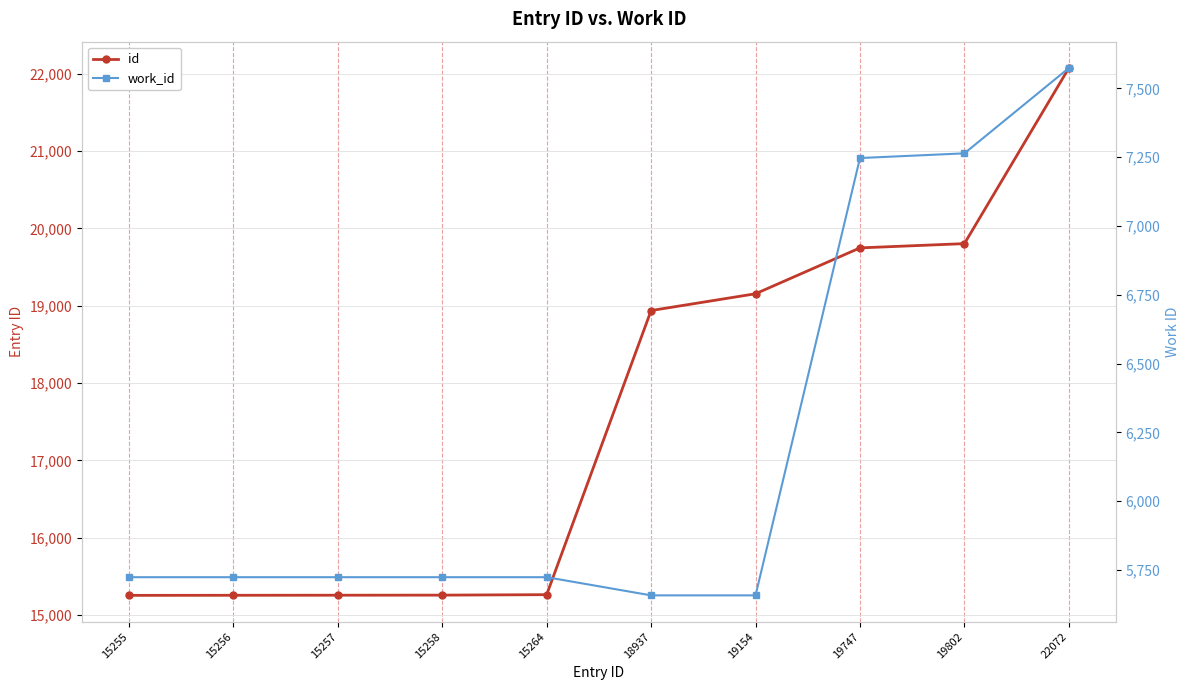

The work_id series shows 11367 at 22072. True or false?

False